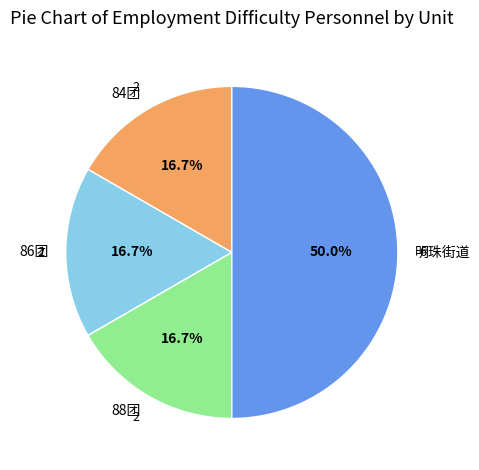

What is the ratio of the value at 86团 to the value at 84团?

1.0